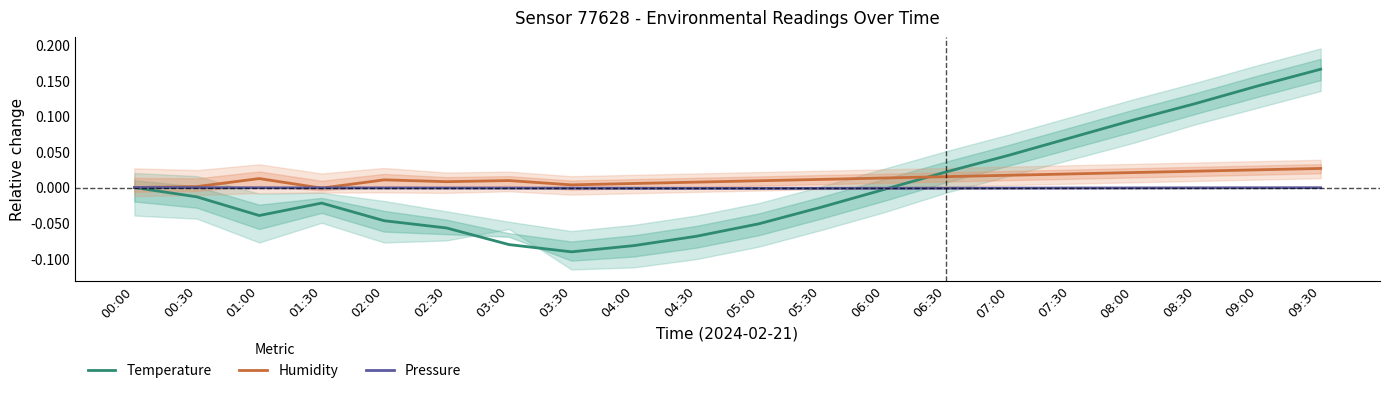

Reading left to right, transcribe all the data shown in this chart.

Temperature: 0.0	-0.0	-0.0	-0.0	-0.0	-0.1	-0.1	-0.1	-0.1	-0.1	-0.1	-0.0	-0.0	0.0	0.0	0.1	0.1	0.1	0.1	0.2
Humidity: 0.0	0.0	0.0	-0.0	0.0	0.0	0.0	0.0	0.0	0.0	0.0	0.0	0.0	0.0	0.0	0.0	0.0	0.0	0.0	0.0
Pressure: 0.0	-0.0	-0.0	-0.0	-0.0	-0.0	-0.0	-0.0	-0.0	-0.0	-0.0	-0.0	-0.0	-0.0	-0.0	-0.0	-0.0	-0.0	-0.0	-0.0